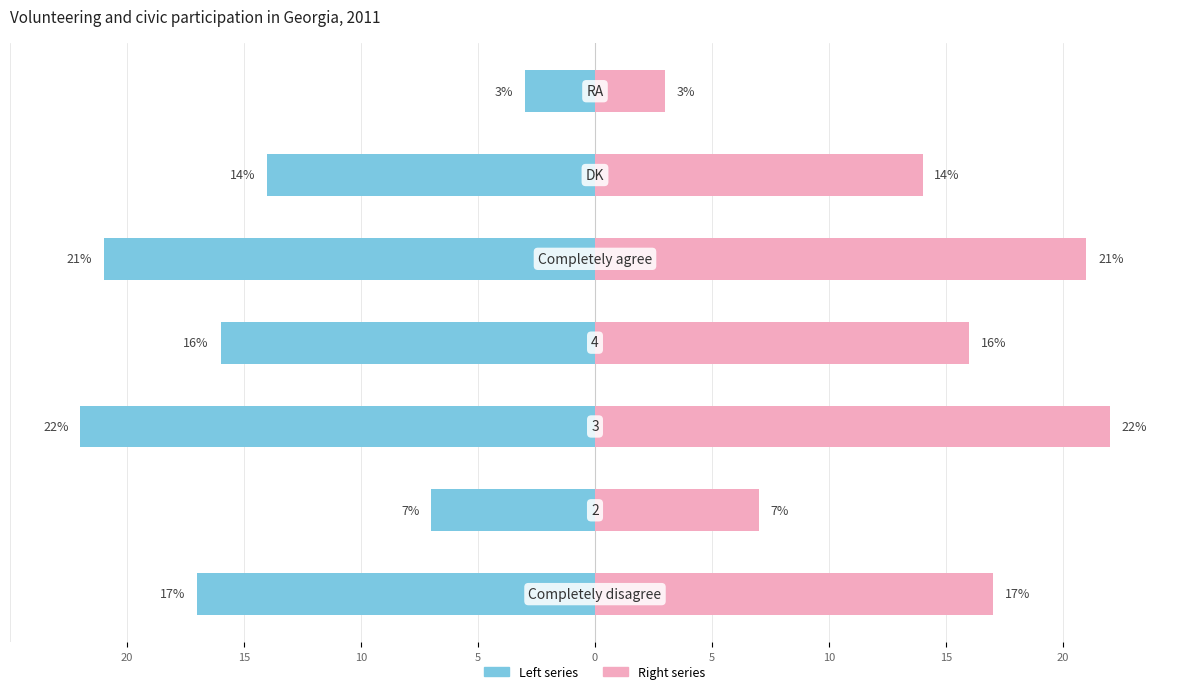

What is the maximum value shown in the chart?

22